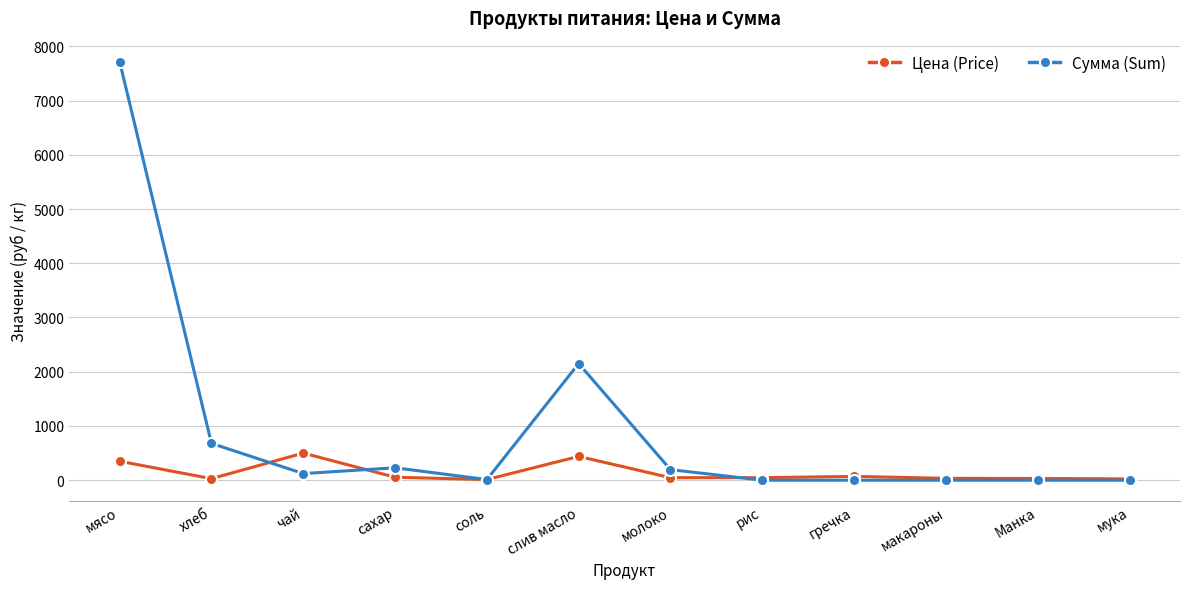

What is the highest value of the Цена (Price) series?

500.0